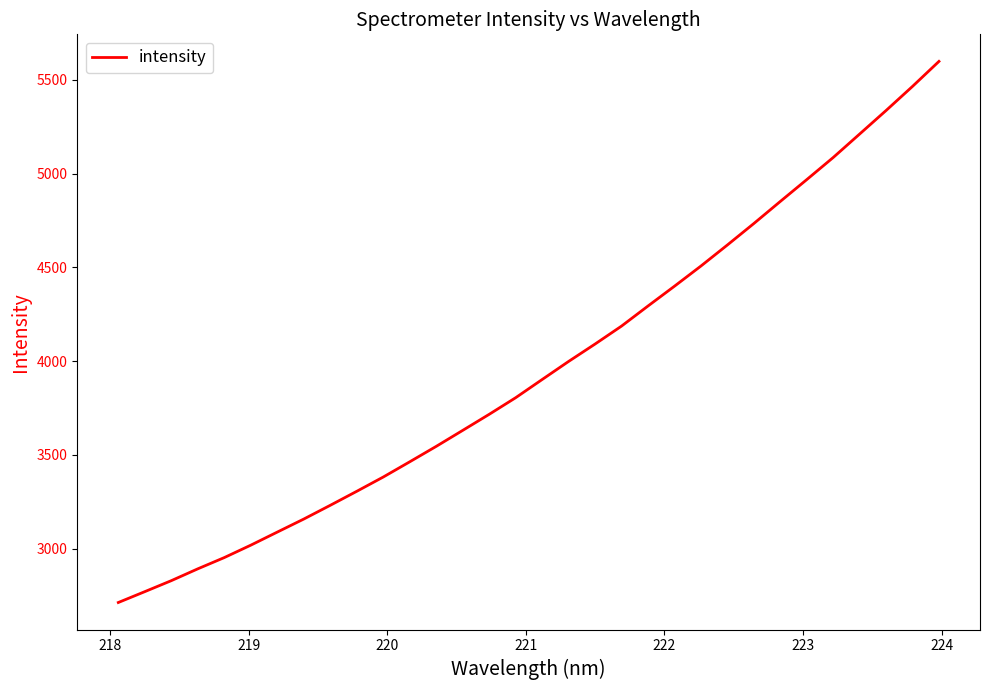

What is the smallest value displayed?

2713.3